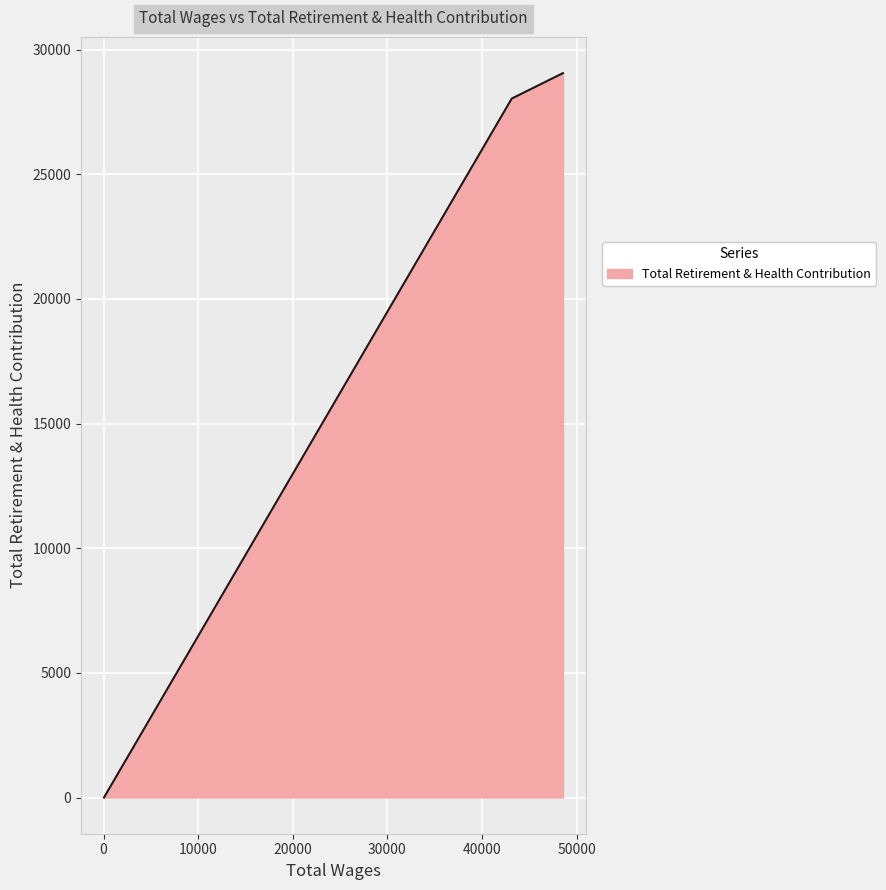

How many positive values are there?

2